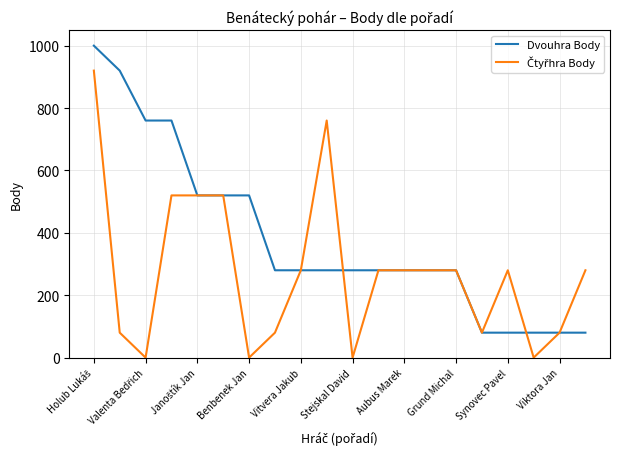

What is the maximum value shown in the chart?

1000